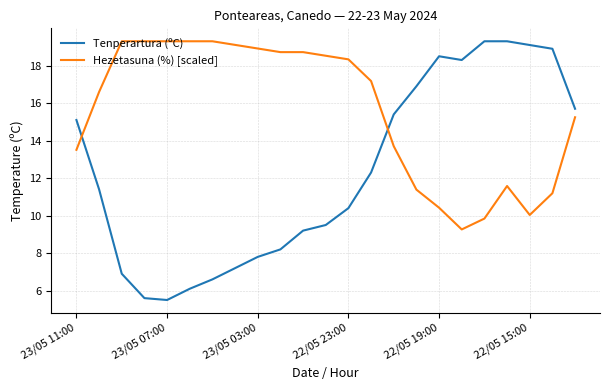

What are all the series names shown in the legend?

Tenperartura (ºC), Hezetasuna (%) [scaled]